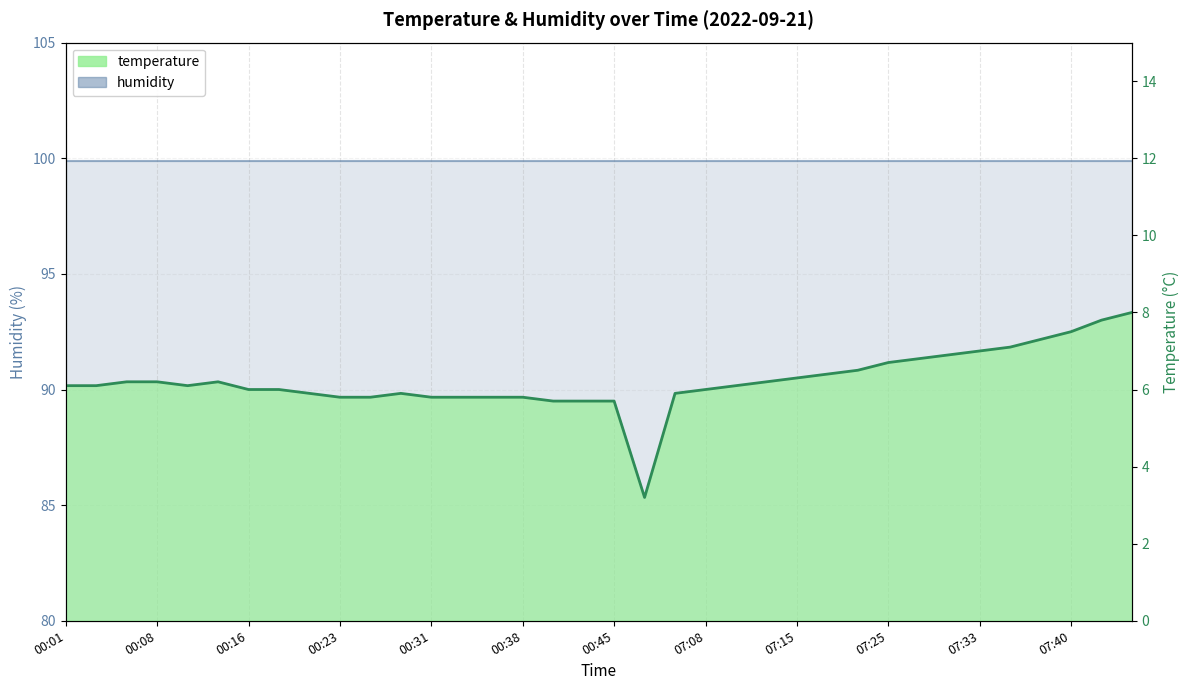

Rank the categories by value from highest to lowest.

07:45, 07:42, 07:40, 07:37, 07:35, 07:33, 07:30, 07:28, 07:25, 07:20, 07:18, 07:15, 00:06, 00:08, 00:13, 07:13, 00:01, 00:03, 00:11, 07:10, 00:16, 00:18, 07:08, 00:21, 00:28, 07:06, 00:23, 00:26, 00:31, 00:33, 00:36, 00:38, 00:40, 00:43, 00:45, 05:45